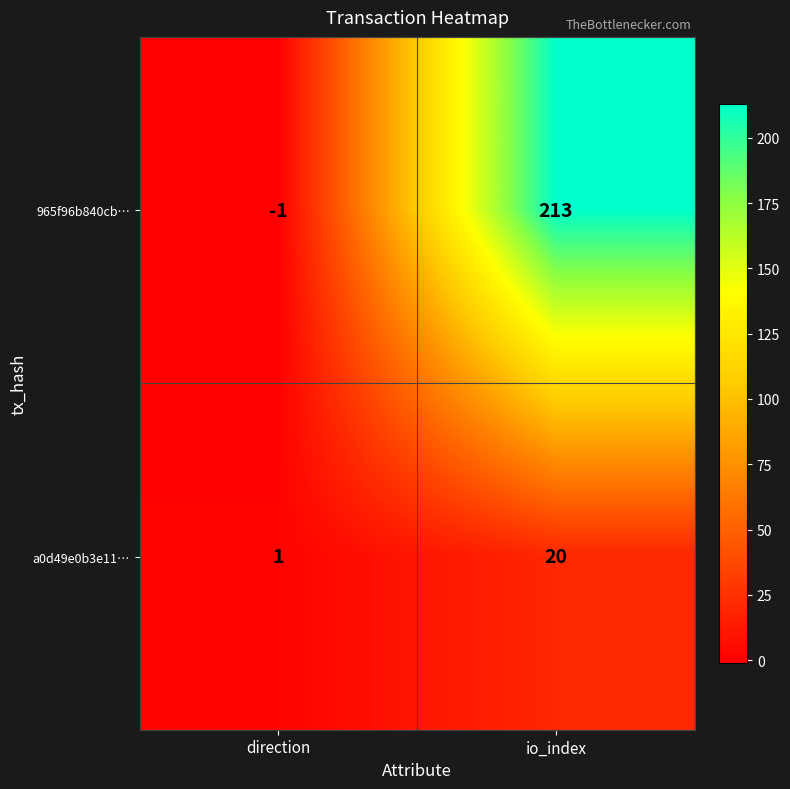

Is it true that 965f96b840cb… equals 281 at io_index?

False